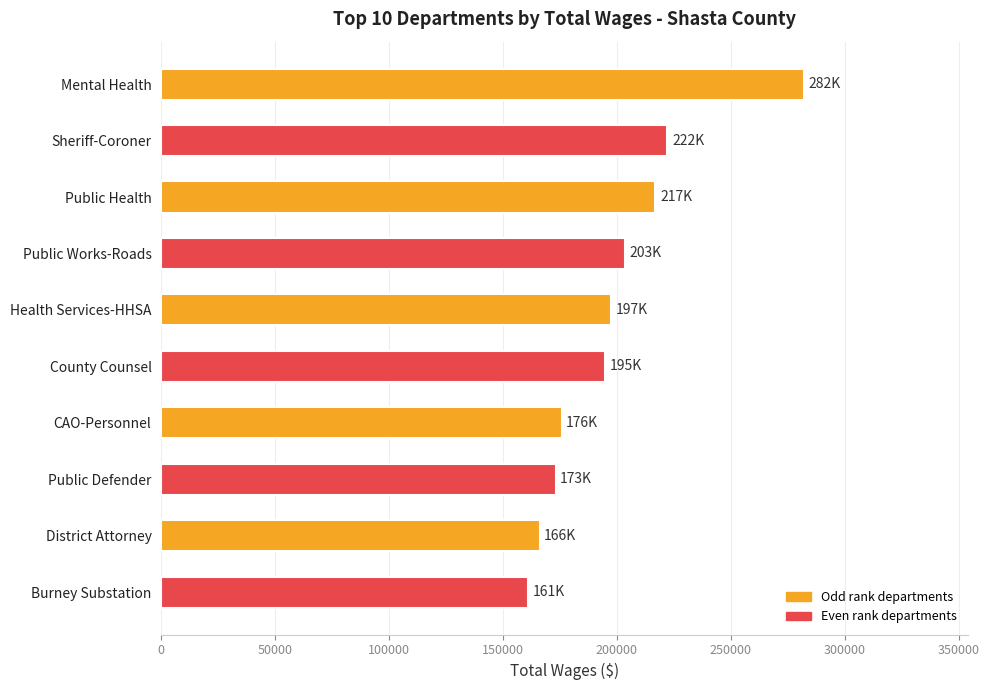

What is the label of the 2nd bar from the bottom?

District Attorney